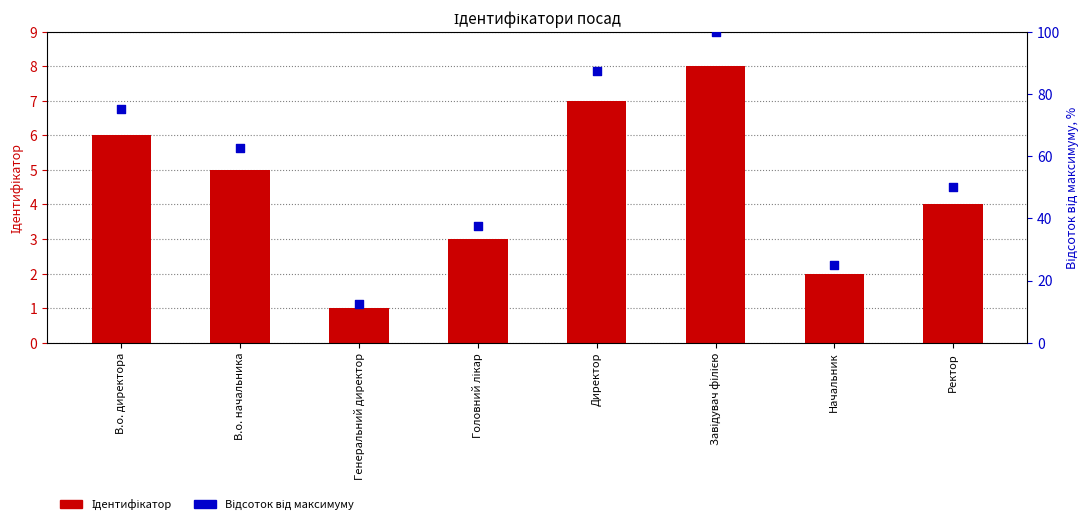

What are all the series names shown in the legend?

Ідентифікатор, Відсоток від максимуму